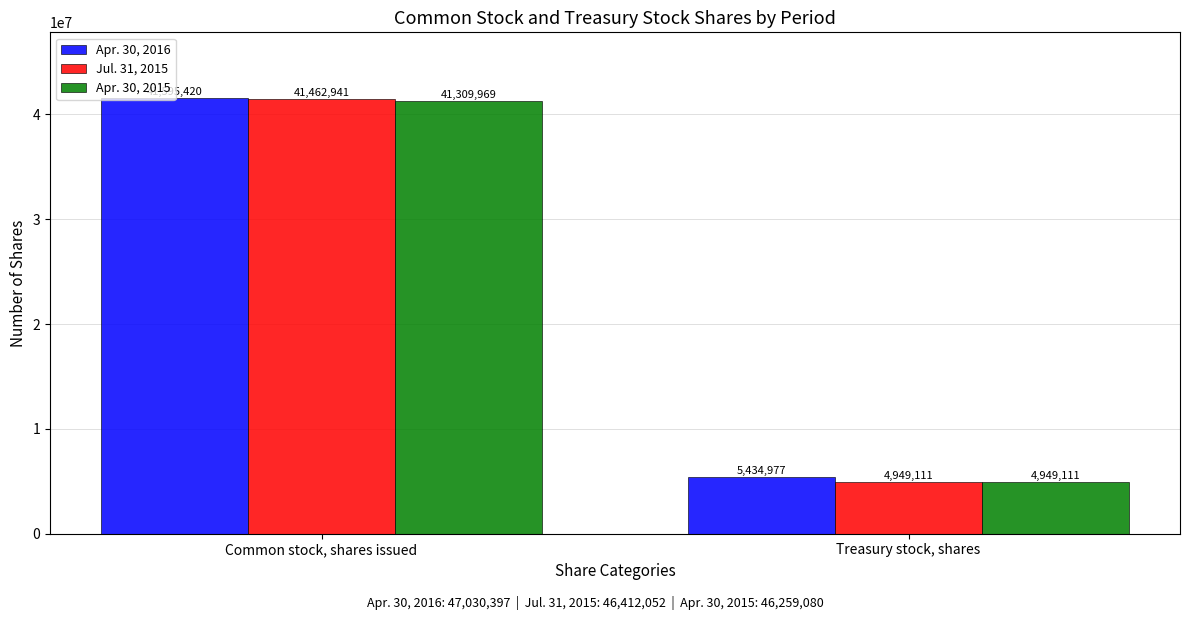

Does the chart contain stacked bars?

No